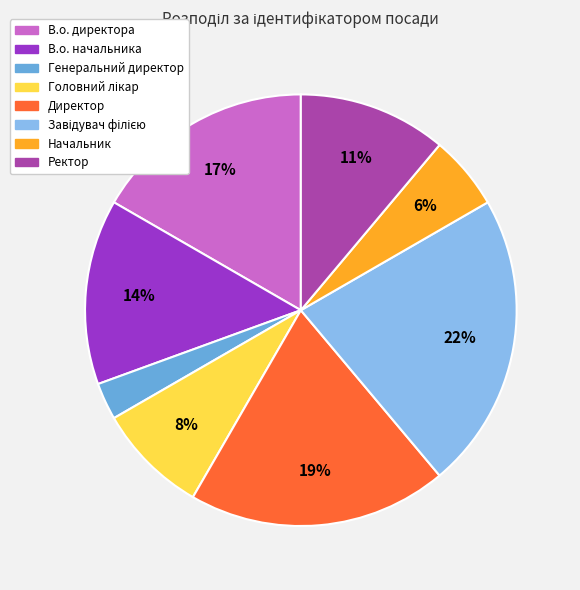

Between Директор and Ректор, which is larger?

Директор